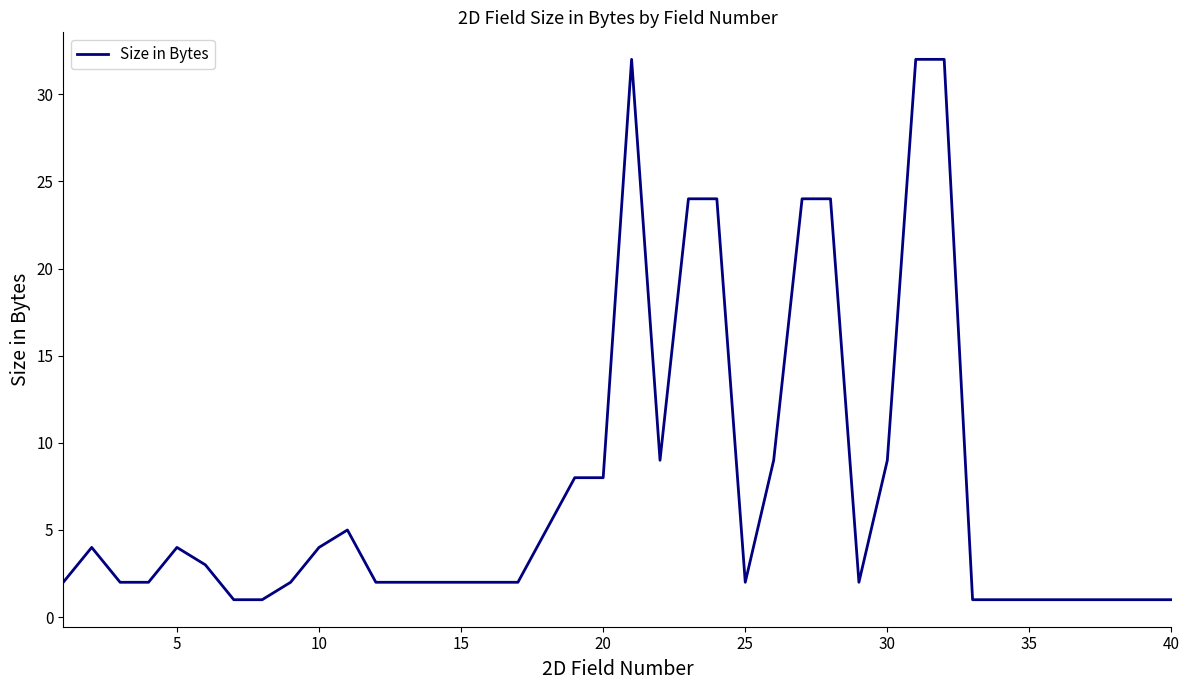

What is the greatest value displayed?

32